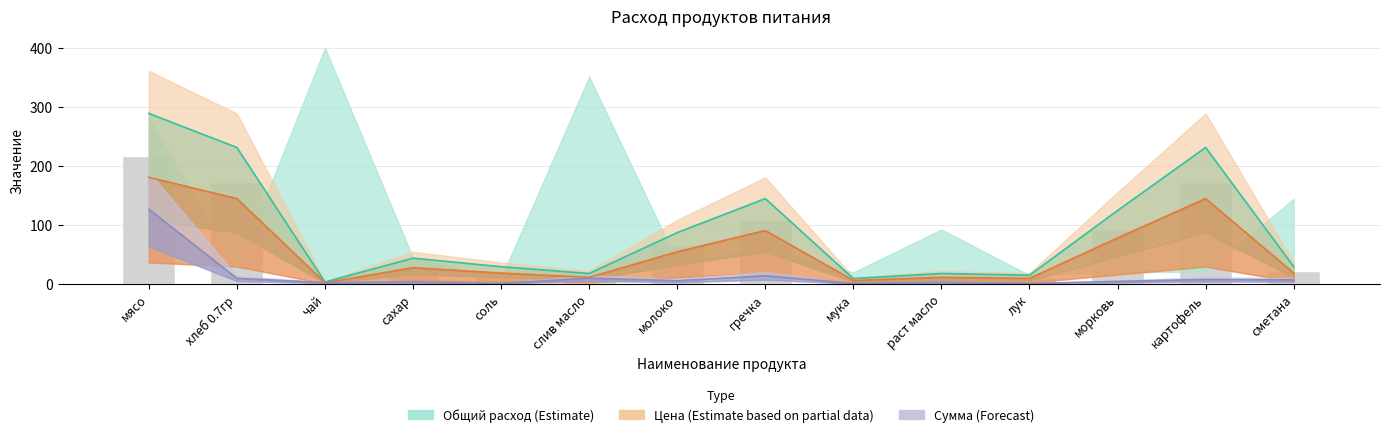

What position from the left is раст масло?

10